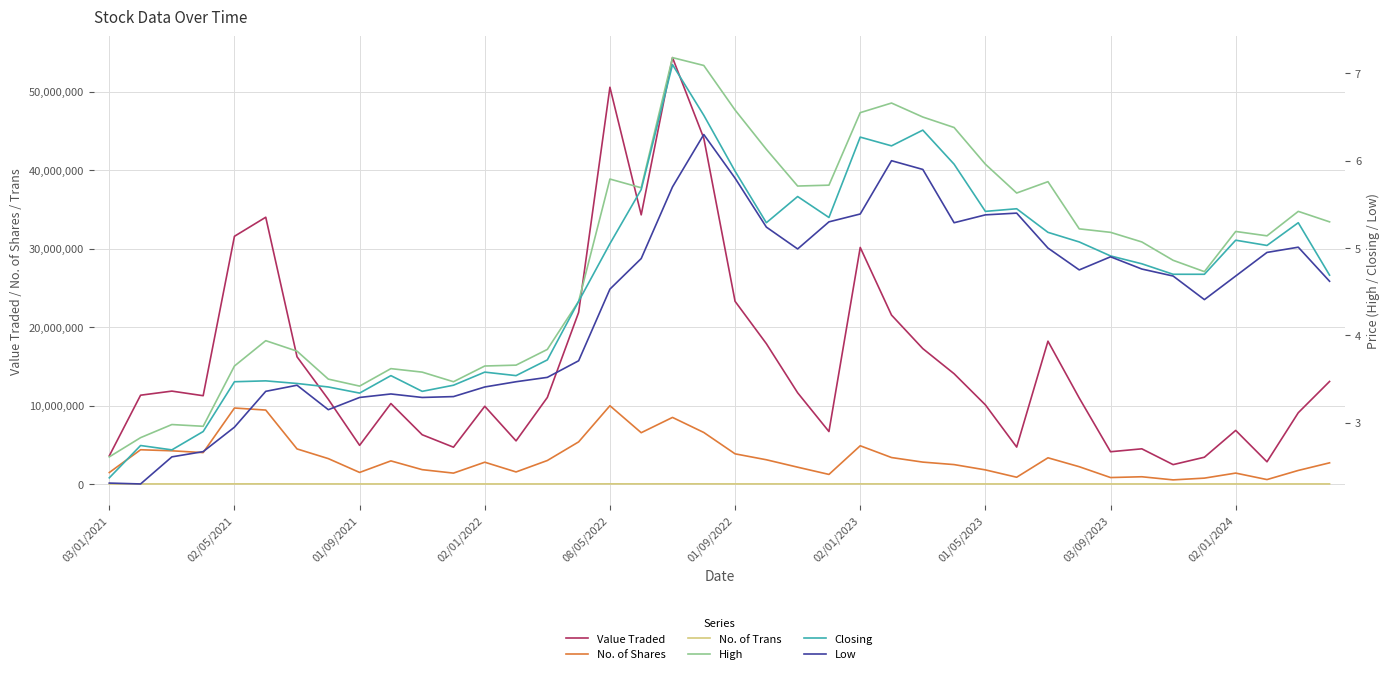

The High series shows 4.1 at 25. True or false?

False